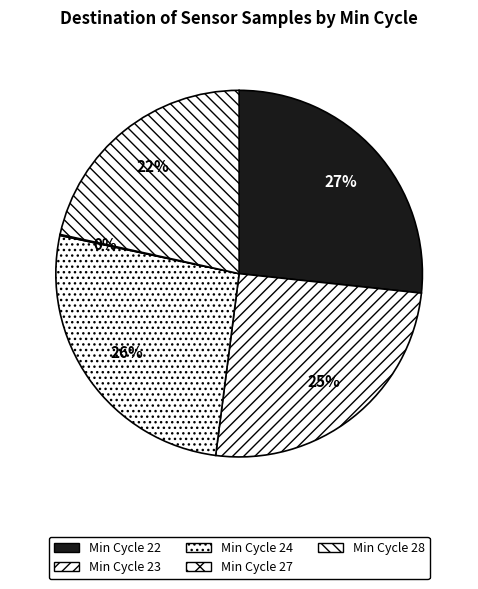

How many slices are in this pie chart?

5